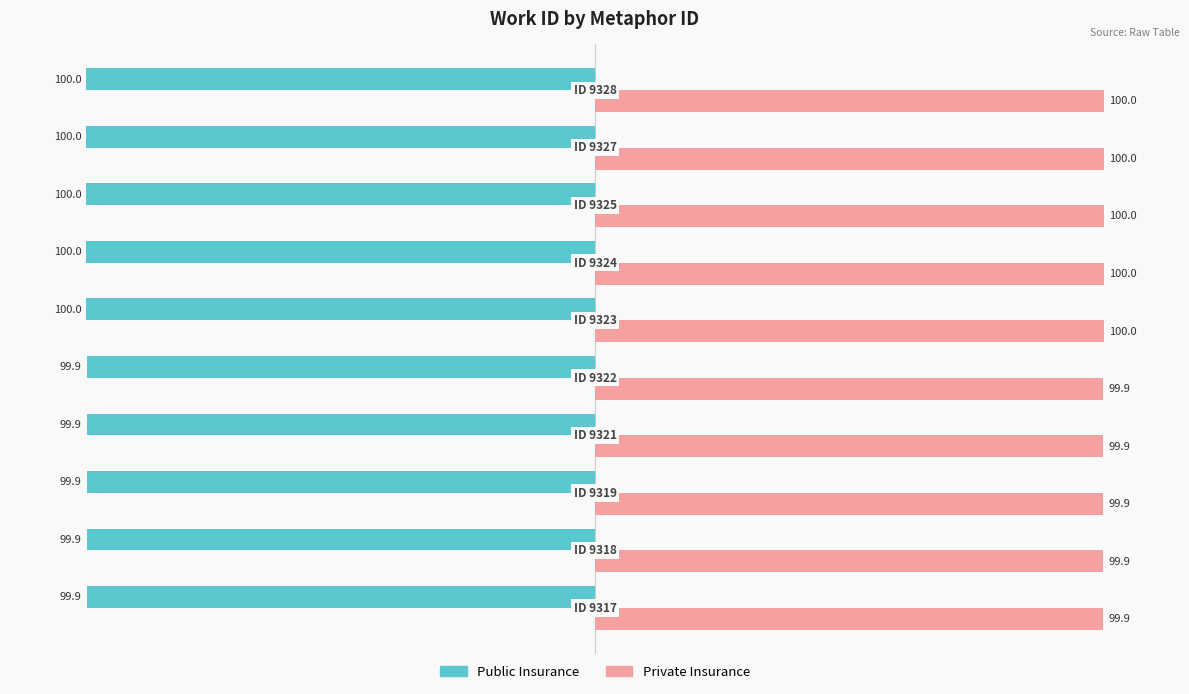

Rank the series by their maximum value, from lowest to highest.

Public Insurance, Private Insurance